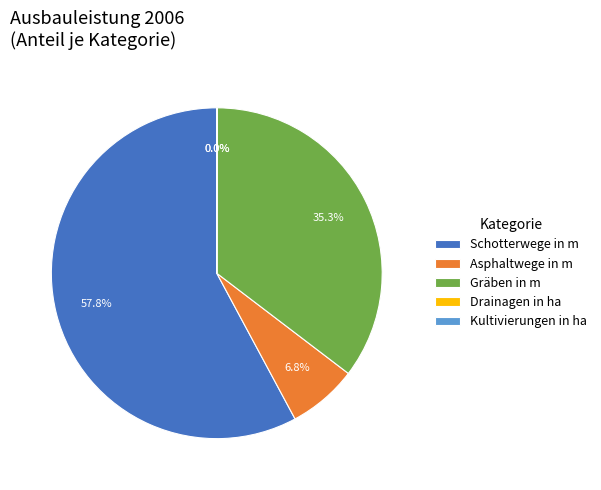

Is it true that Asphaltwege in m is 7% of the pie?

True